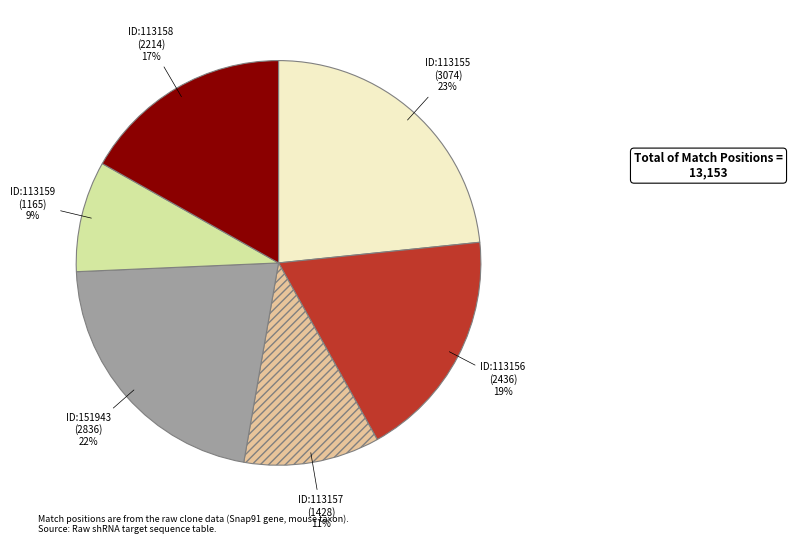

Does any single category account for the majority?

No